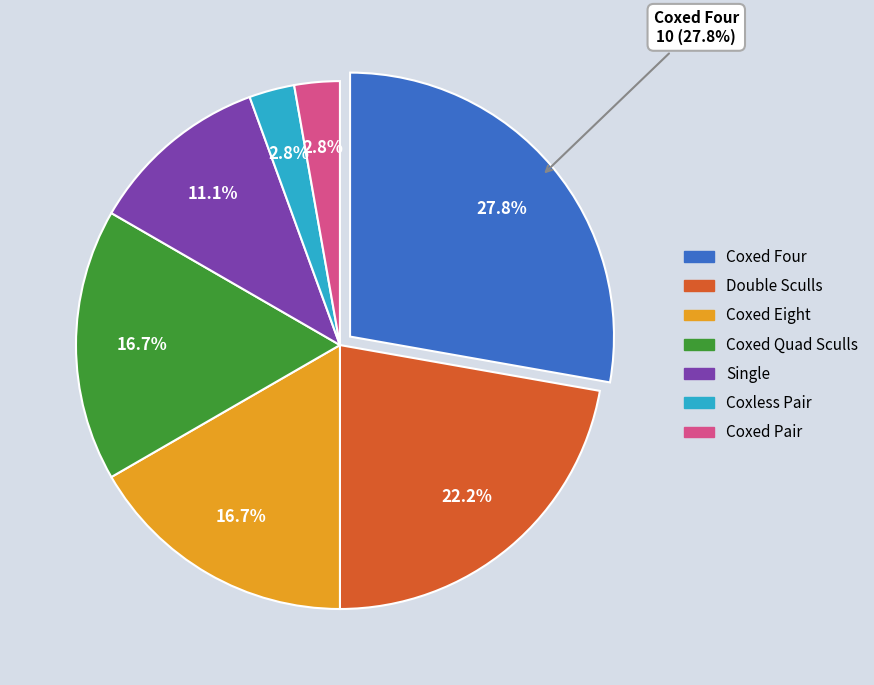

The Boys slice represents 54% of the pie. True or false?

False